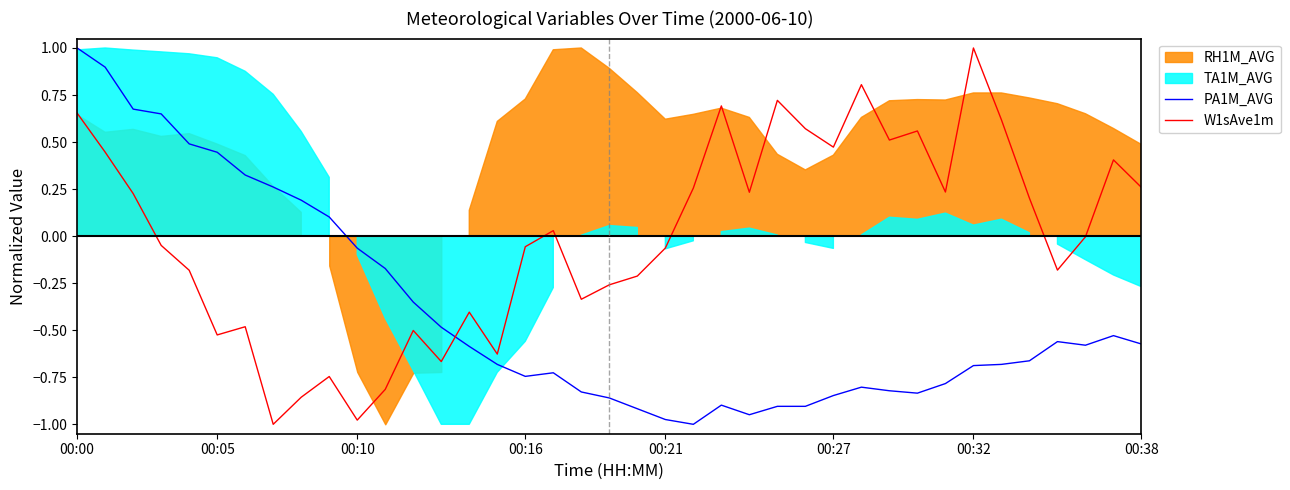

What is the maximum value for PA1M_AVG?

1.0